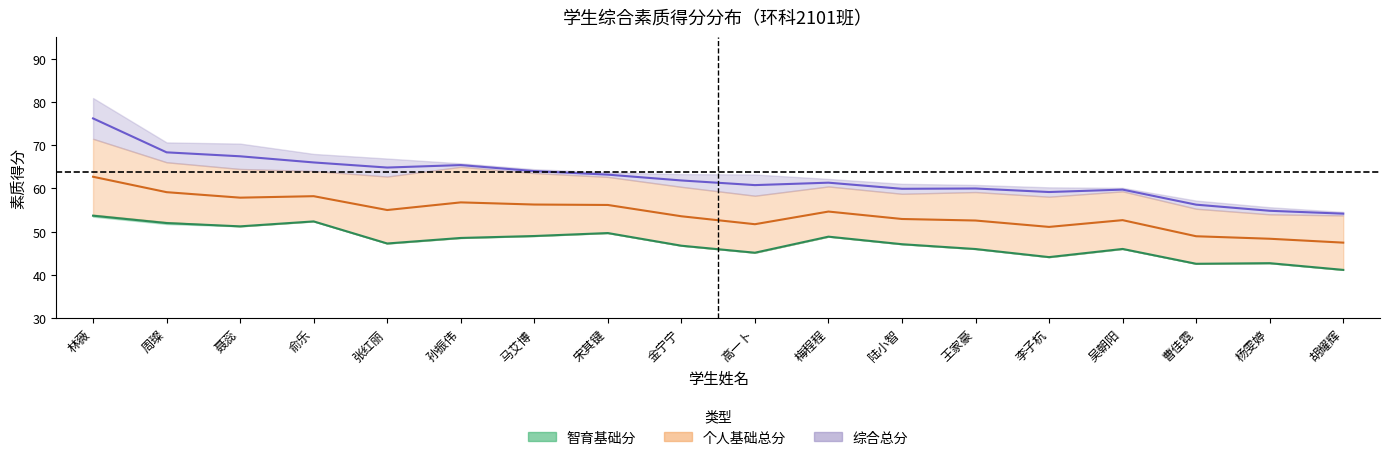

Which series has the largest total across all categories?

个人基础总分